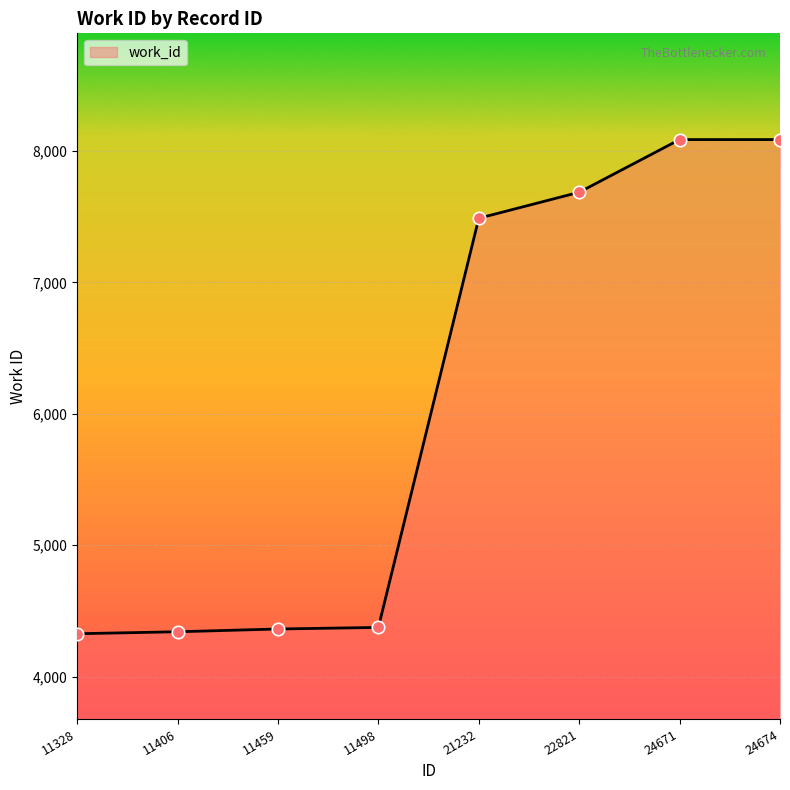

Approximately how many times larger is the value at 11406 compared to 11459?

1.0